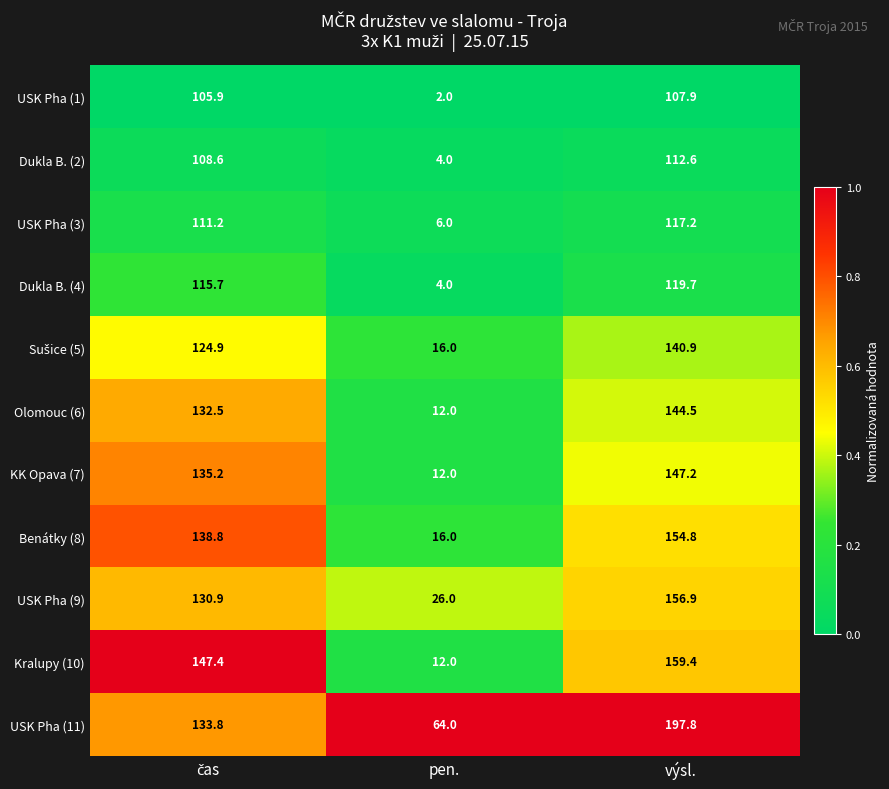

The USK Pha (3) series shows 117.2 at výsl.. True or false?

True